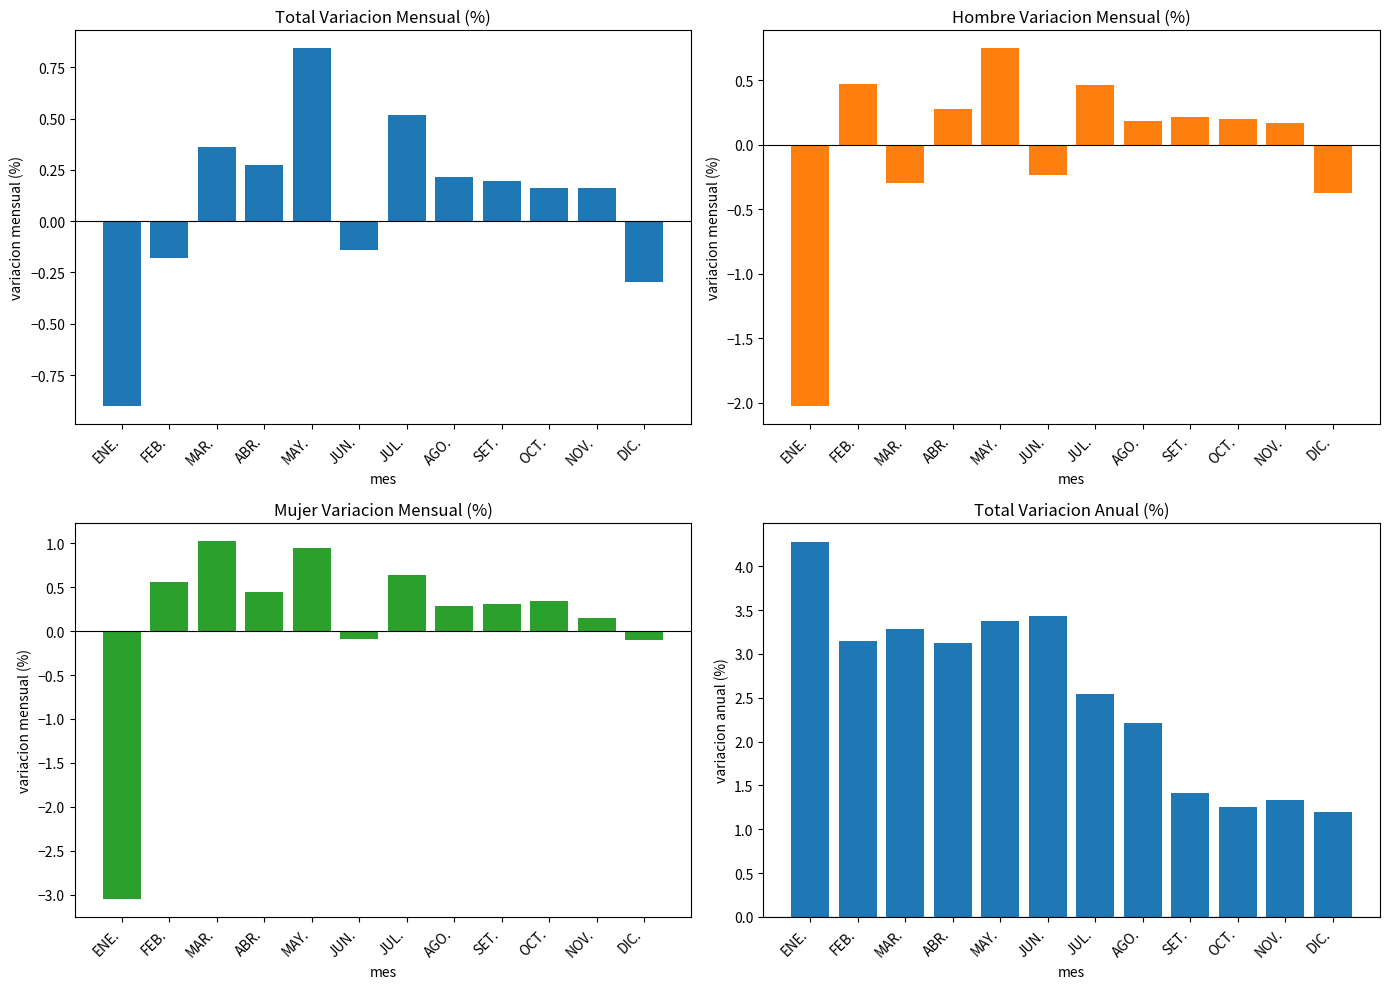

Between MAY. and JUL., which series saw the biggest shift?

Total Anual